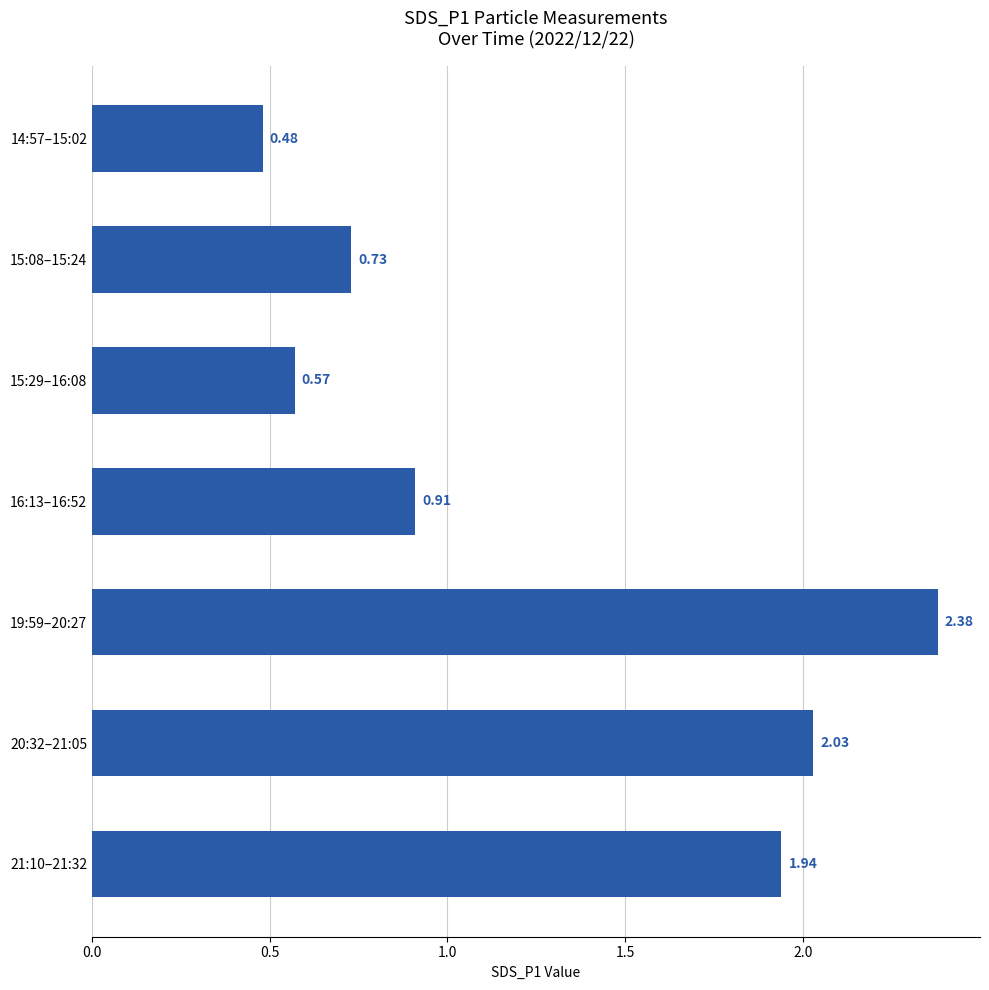

What is the sum of the values at 19:59–20:27 and 21:10–21:32?

4.3